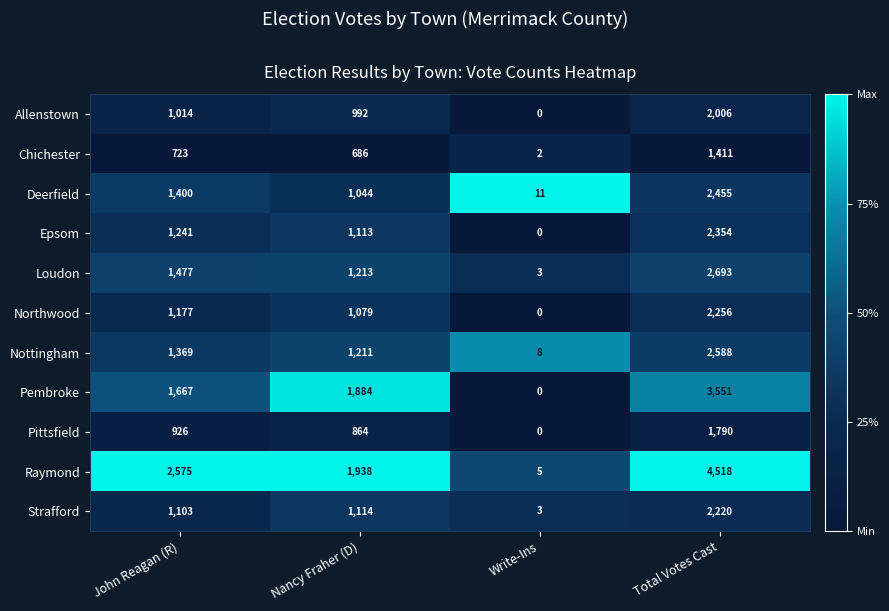

Rank the series at John Reagan (R) from highest to lowest value.

Raymond, Pembroke, Loudon, Deerfield, Nottingham, Epsom, Northwood, Strafford, Allenstown, Pittsfield, Chichester